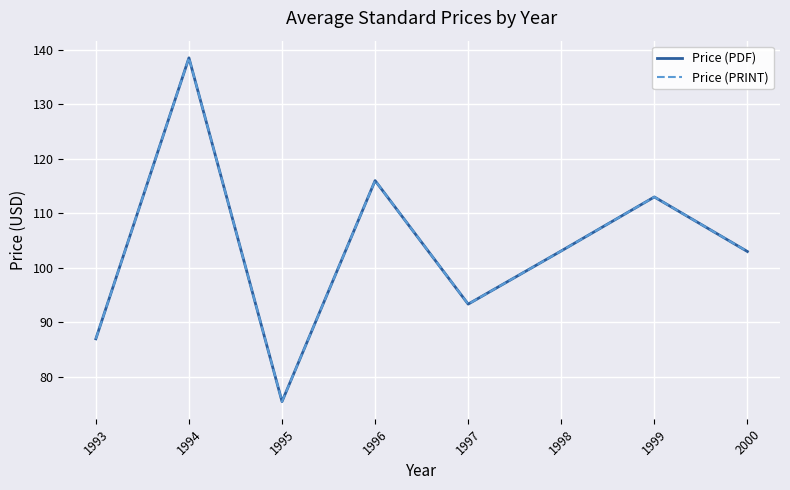

What is the difference between the maximum and minimum values in the Price (PDF) series?

63.0